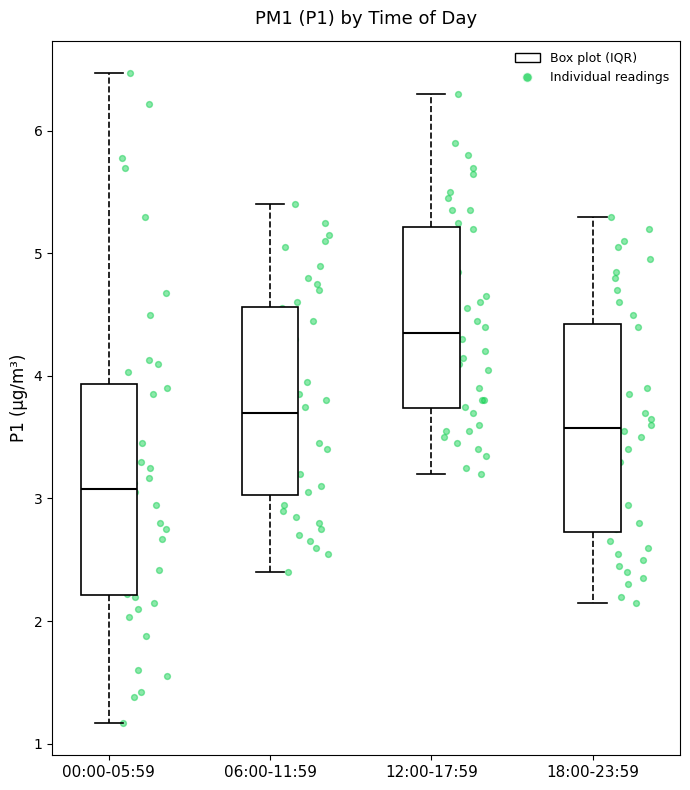

Which box's median line is the lowest?

00:00-05:59